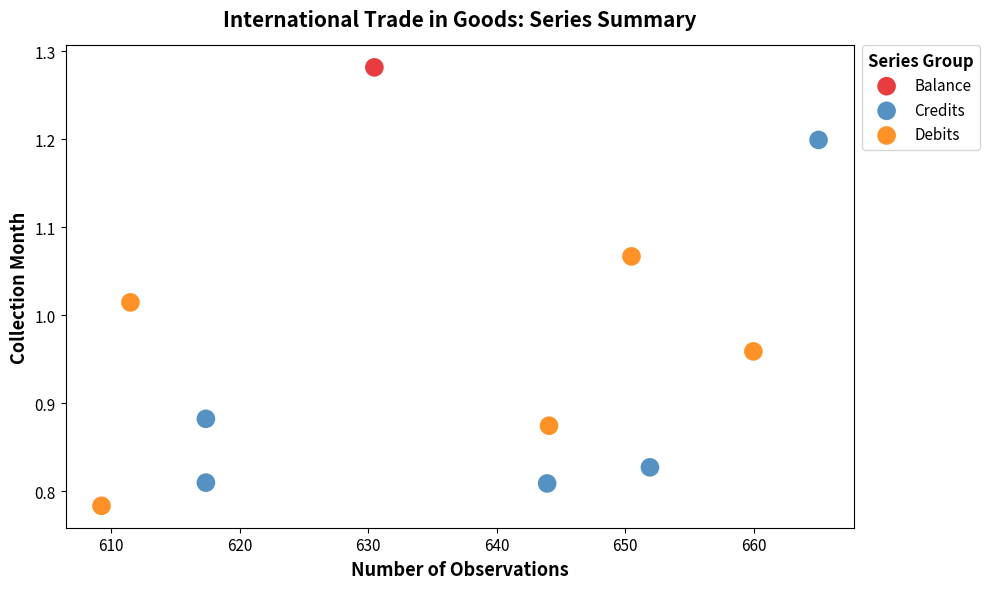

What are all the series names shown in the legend?

Balance, Credits, Debits